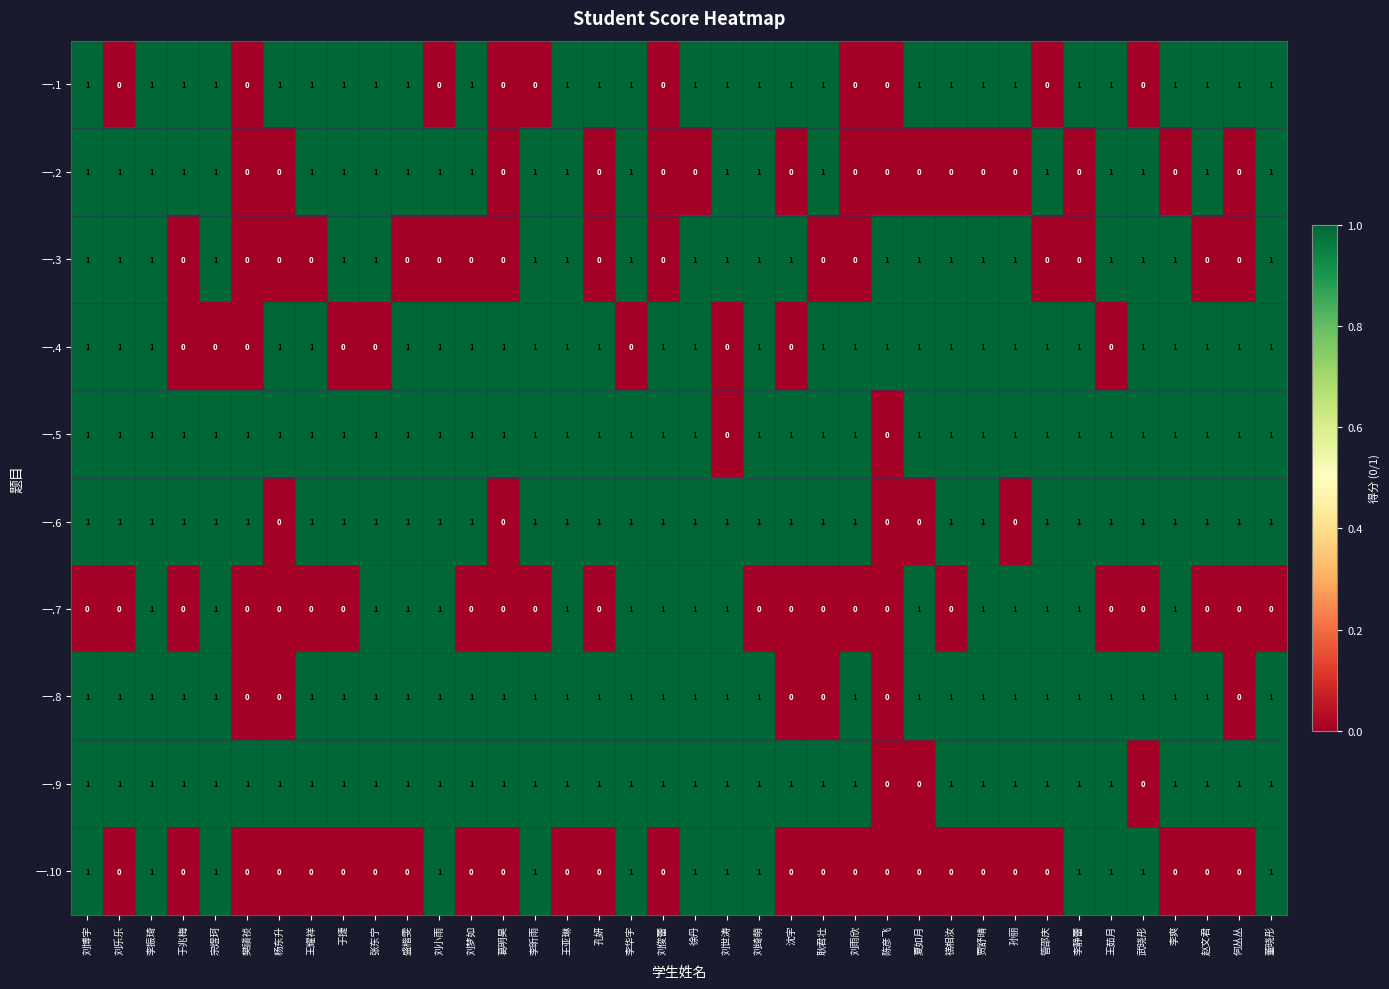

Count the number of data series in this chart.

10